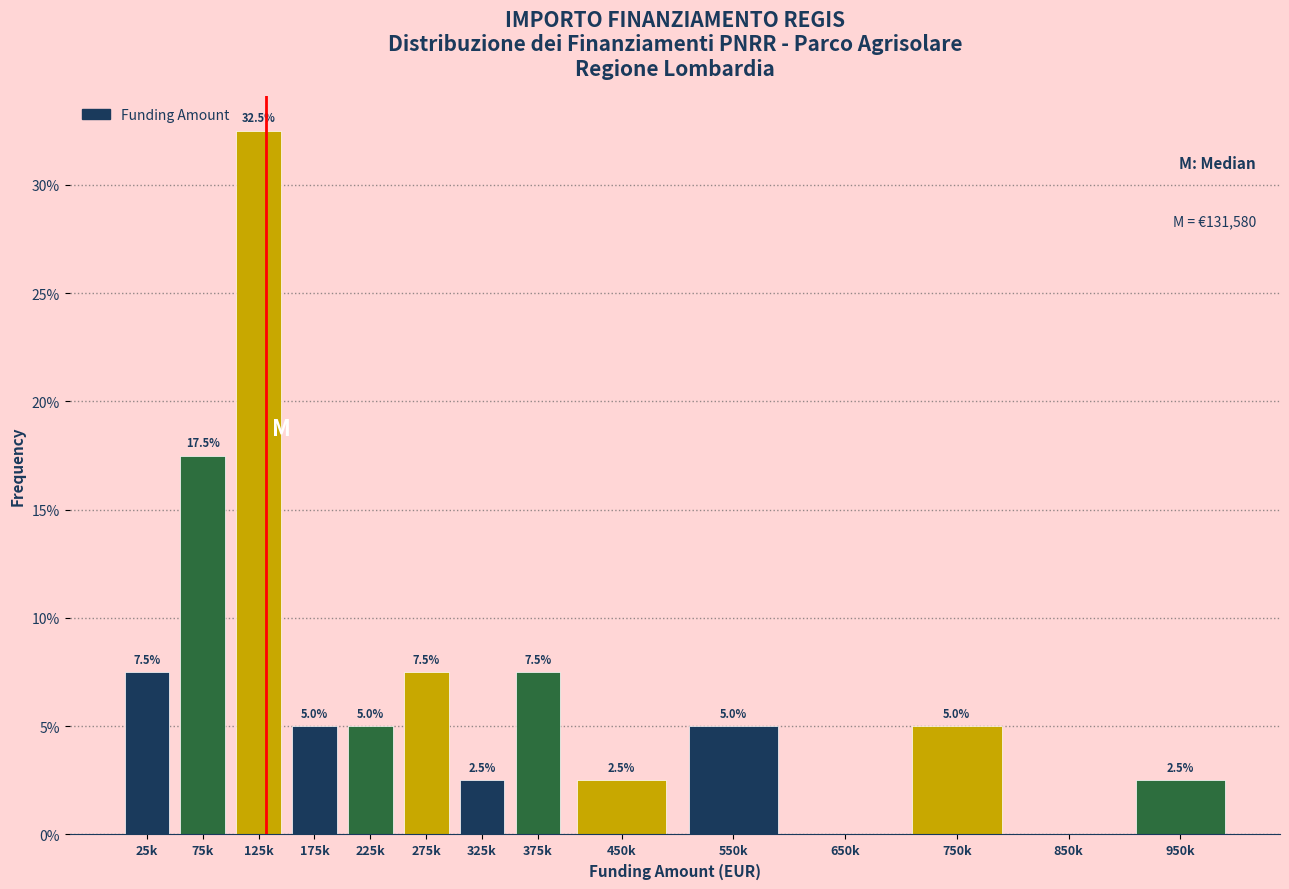

Reading left to right, transcribe all the data shown in this chart.

25k=7.5	75k=17.5	125k=32.5	175k=5.0	225k=5.0	275k=7.5	325k=2.5	375k=7.5	450k=2.5	550k=5.0	650k=0.0	750k=5.0	850k=0.0	950k=2.5